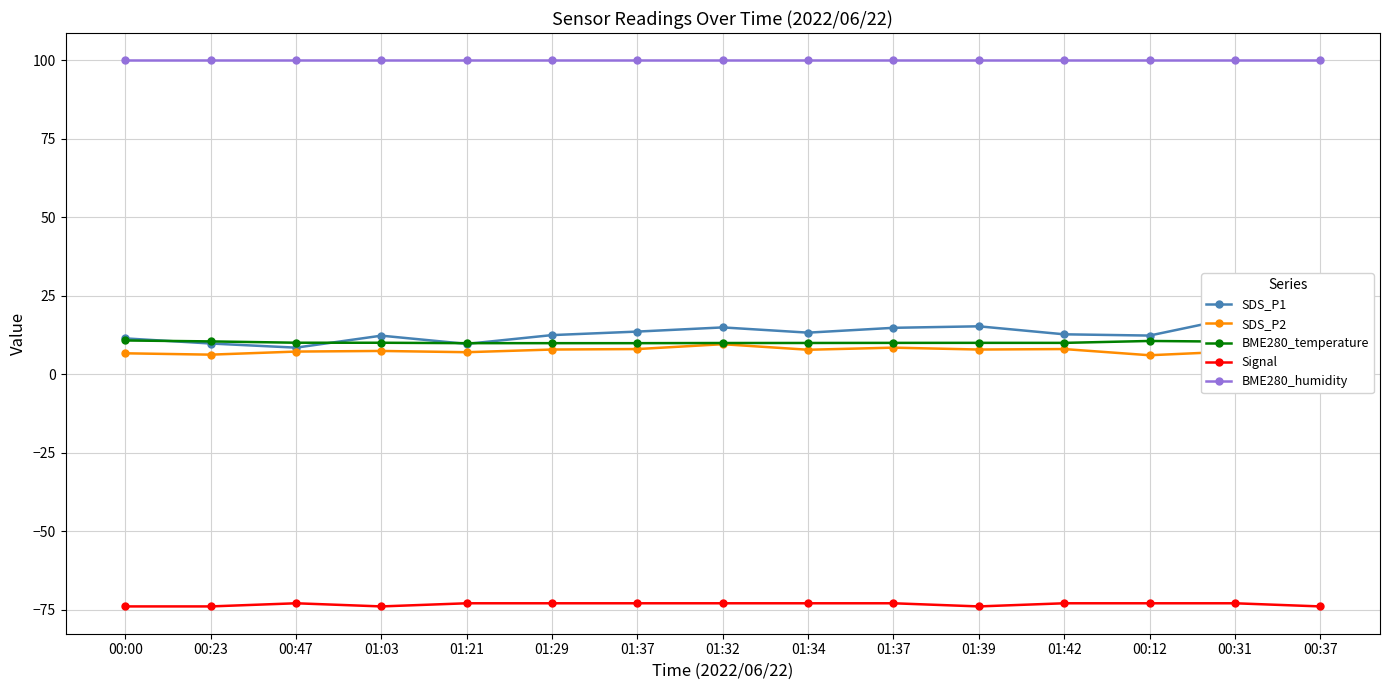

At which category does the chart reach its peak across all series?

00:00